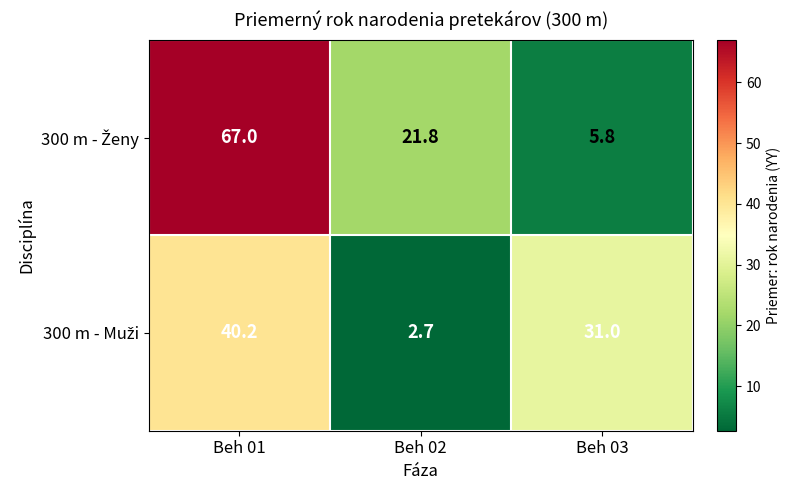

What is the difference between the highest and lowest values at Beh 02?

19.1